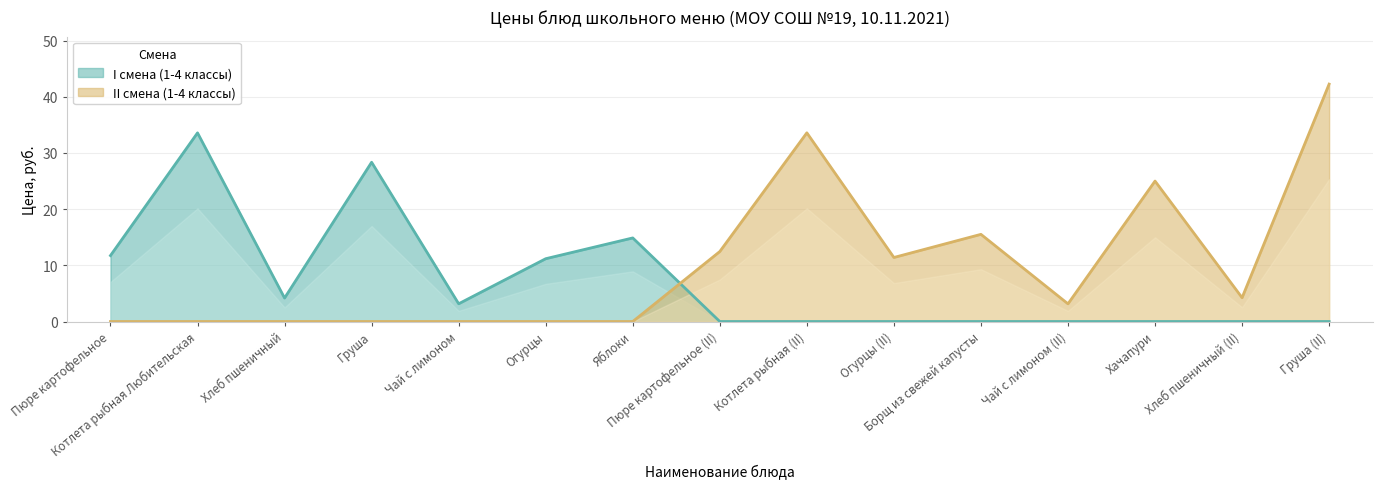

What is the difference between the I смена (1-4 классы) values at Хлеб пшеничный and Груша (II)?

4.2